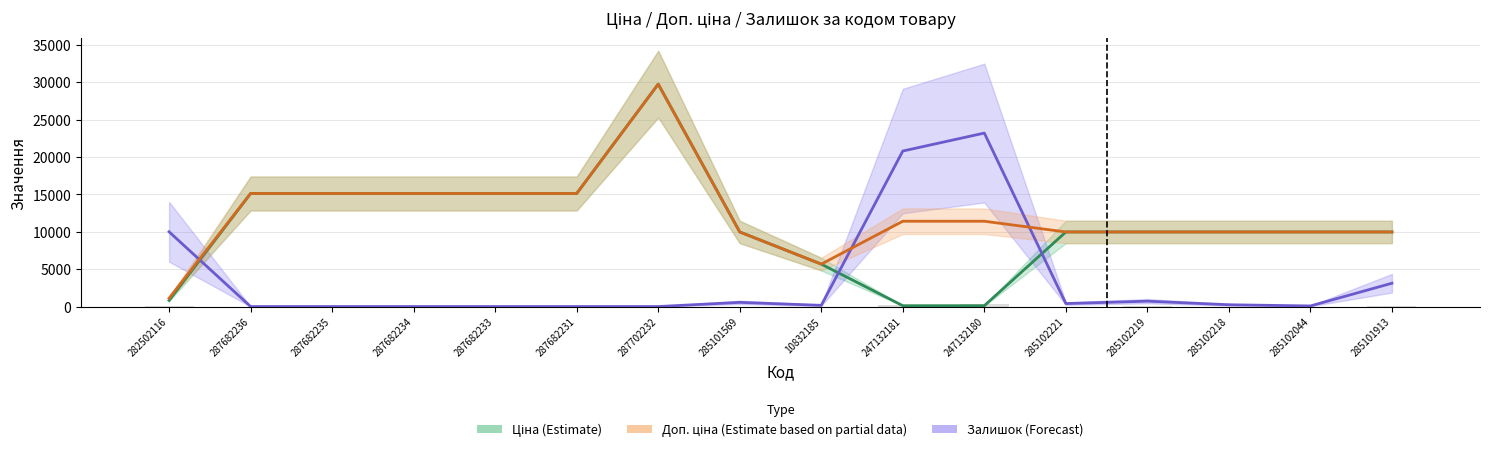

What is the average value of the Доп. ціна (Estimate based on partial data) series?

12175.0